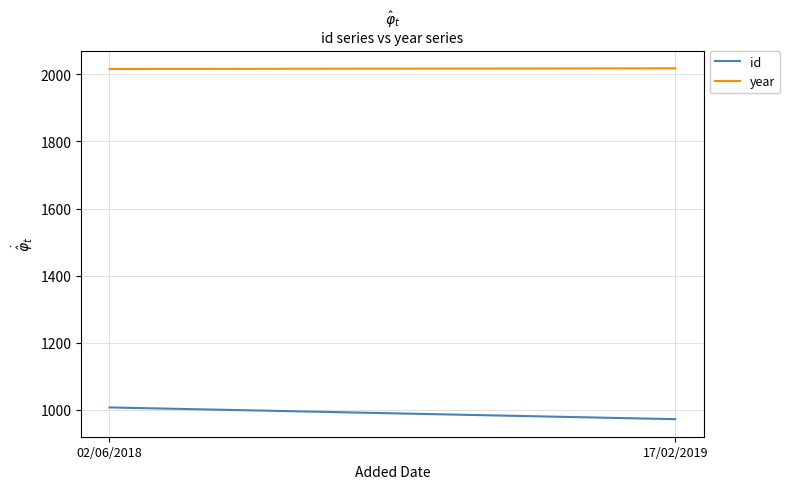

The id series shows 1007 at 02/06/2018. True or false?

True